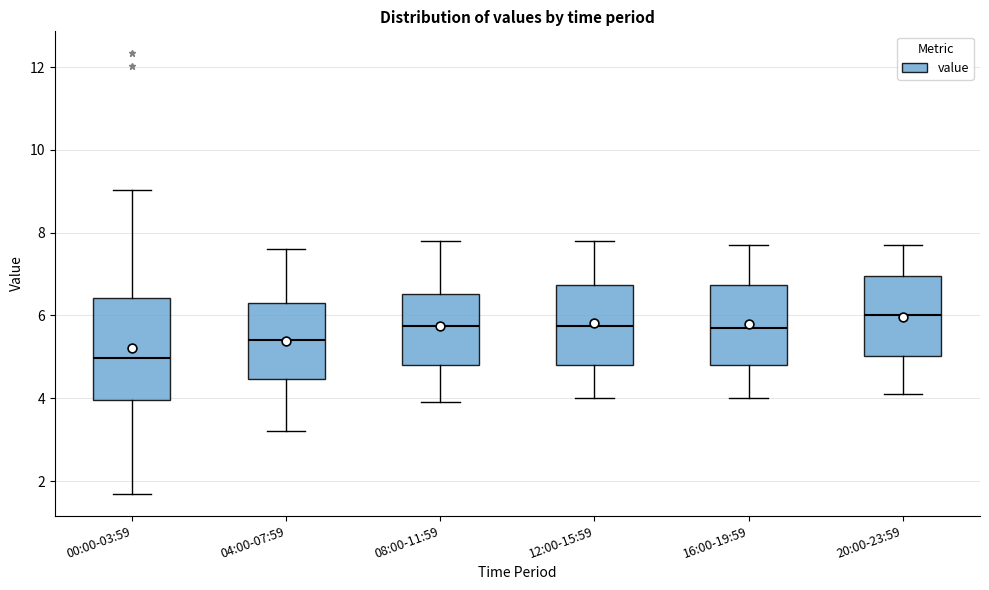

Reading left to right, transcribe this box plot: for each box, give where its median line is, the range the box spans, and where its two whiskers end, as read against the y-axis. The values are not printed on the chart, so give them approximately, as read against the axis.

00:00-03:59: median 5.0, box 4.0 to 6.4, whiskers 1.8 to 9.0
04:00-07:59: median 5.4, box 4.4 to 6.4, whiskers 3.2 to 7.6
08:00-11:59: median 5.8, box 4.8 to 6.6, whiskers 4.0 to 7.8
12:00-15:59: median 5.8, box 4.8 to 6.8, whiskers 4.0 to 7.8
16:00-19:59: median 5.8, box 4.8 to 6.8, whiskers 4.0 to 7.8
20:00-23:59: median 6.0, box 5.0 to 7.0, whiskers 4.2 to 7.8